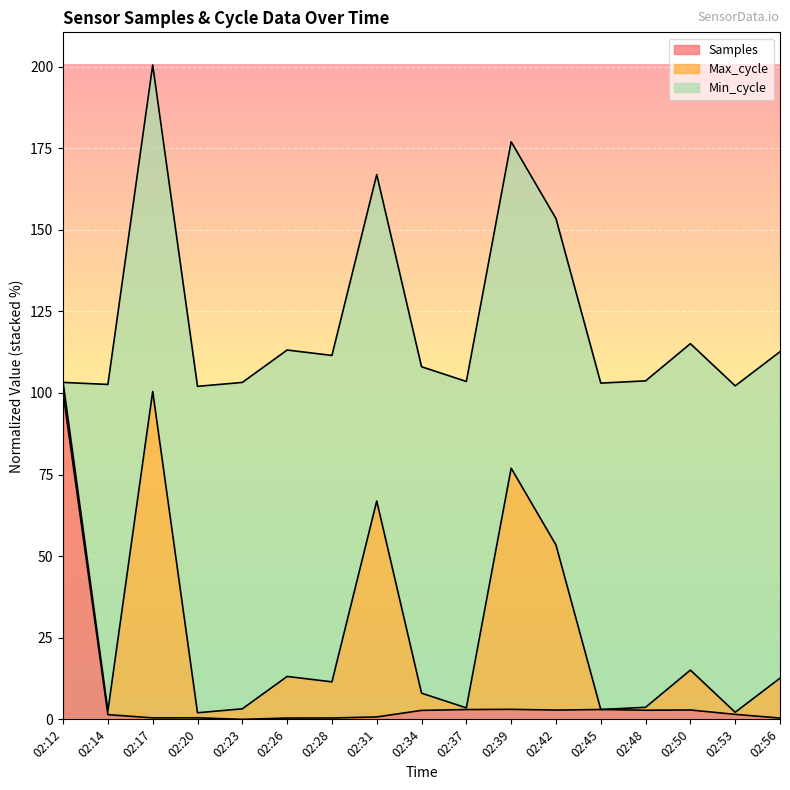

How many interior local peaks does the Max_cycle series have?

5